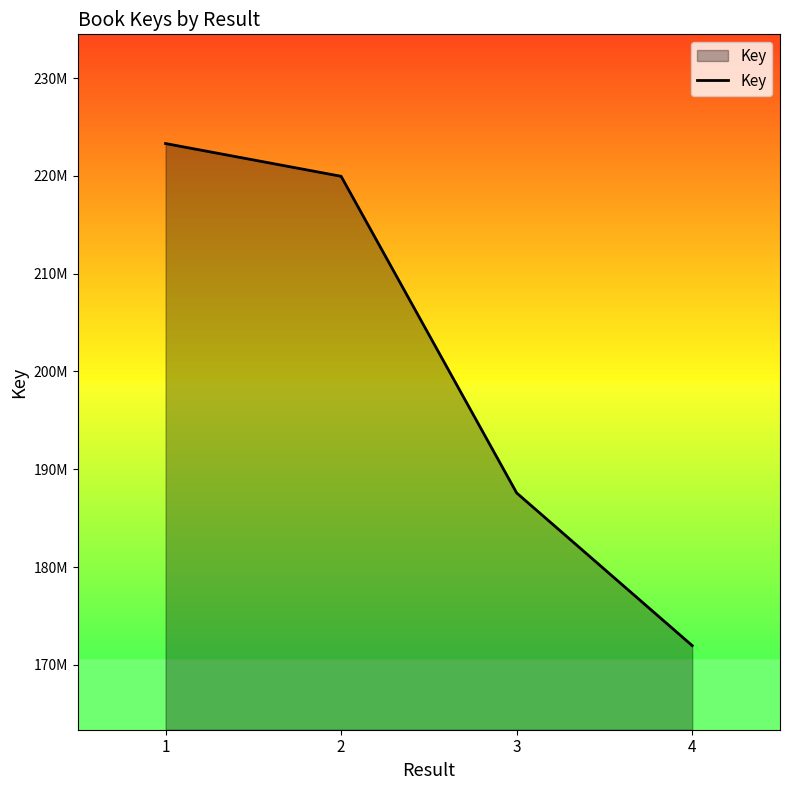

What is the smallest value displayed?

171972839